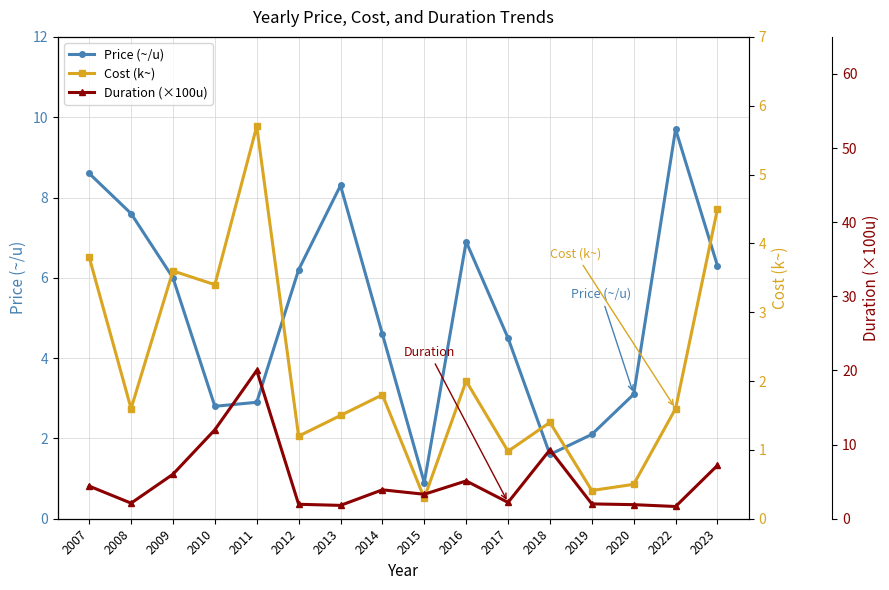

What is the difference between the maximum and minimum values in the Duration (×100u) series?

18.4